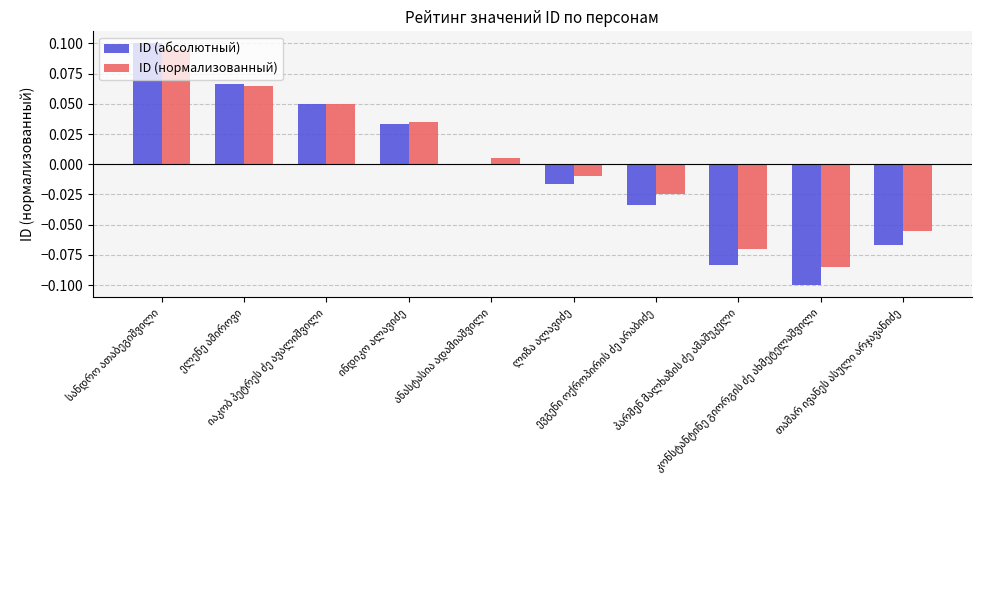

Does the chart contain stacked bars?

No